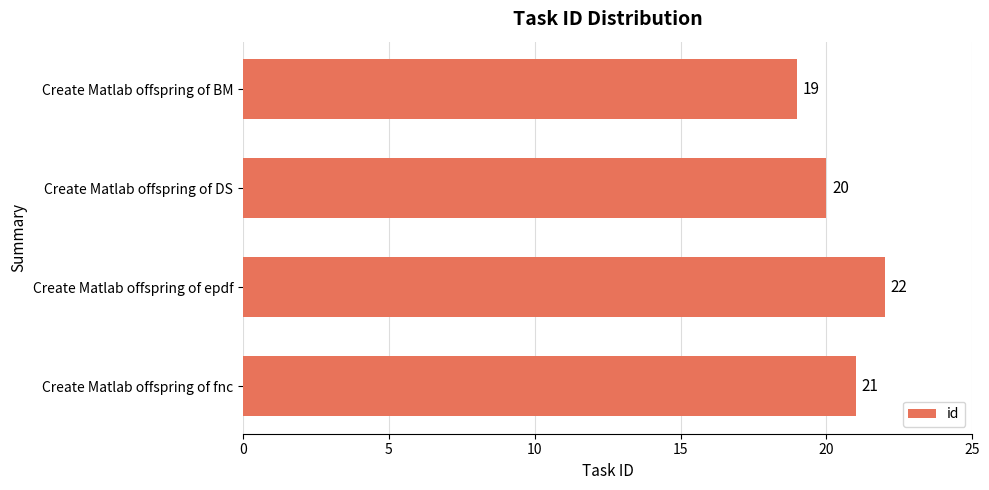

What is the sum of the values at Create Matlab offspring of fnc and Create Matlab offspring of BM?

40